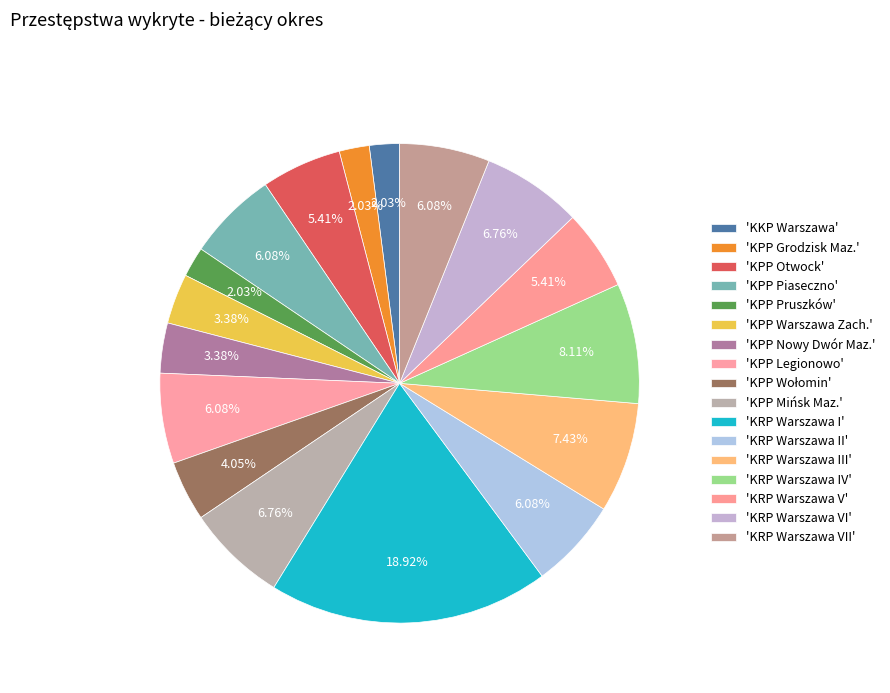

How many slices are in this pie chart?

17